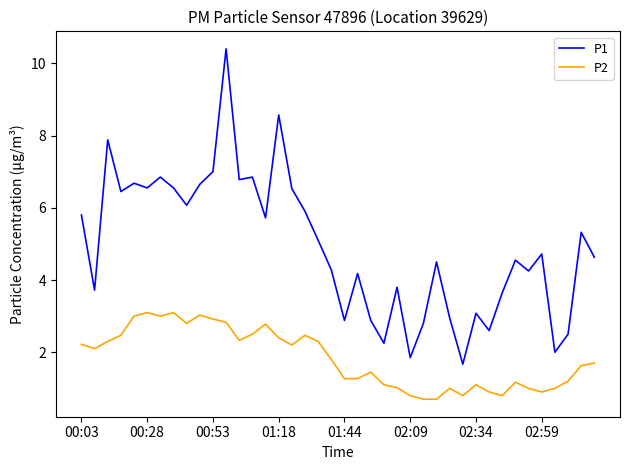

How many lines are shown in the chart?

2